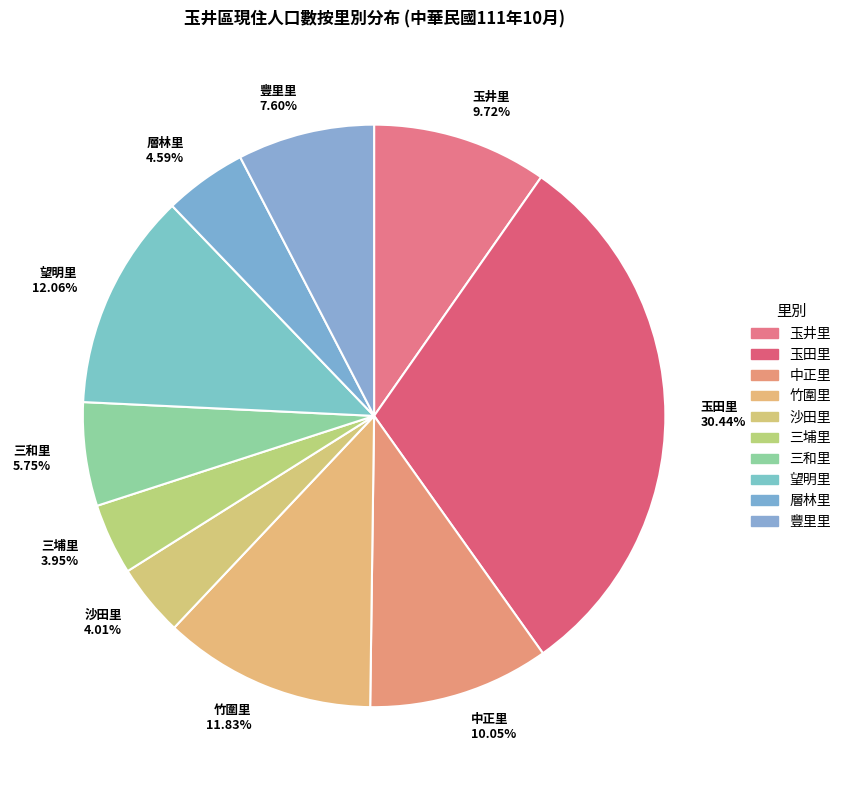

Does 豐里里 account for over 50% of the chart?

No